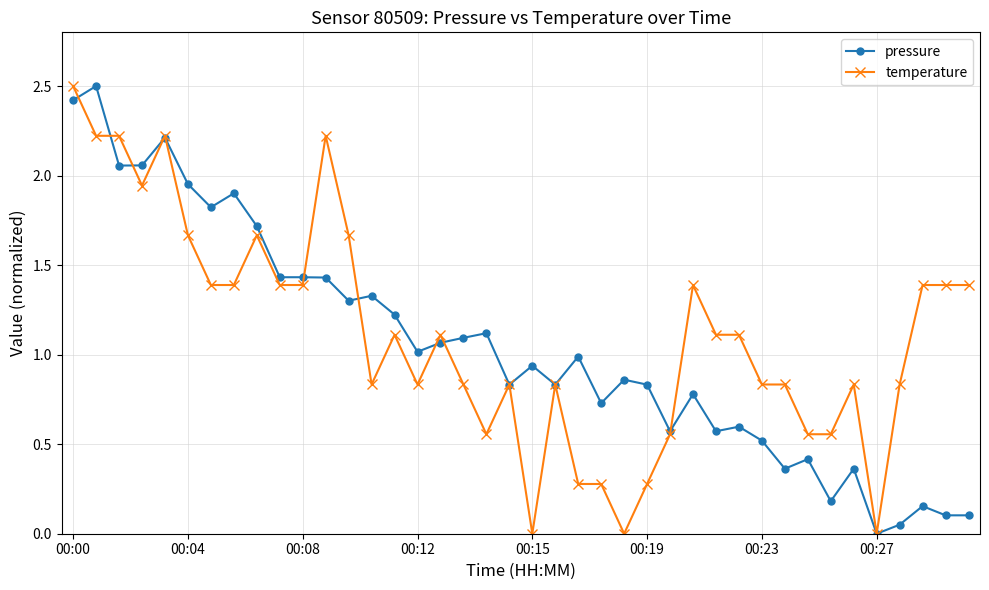

True or false: temperature has more than 1 interior local peaks.

True